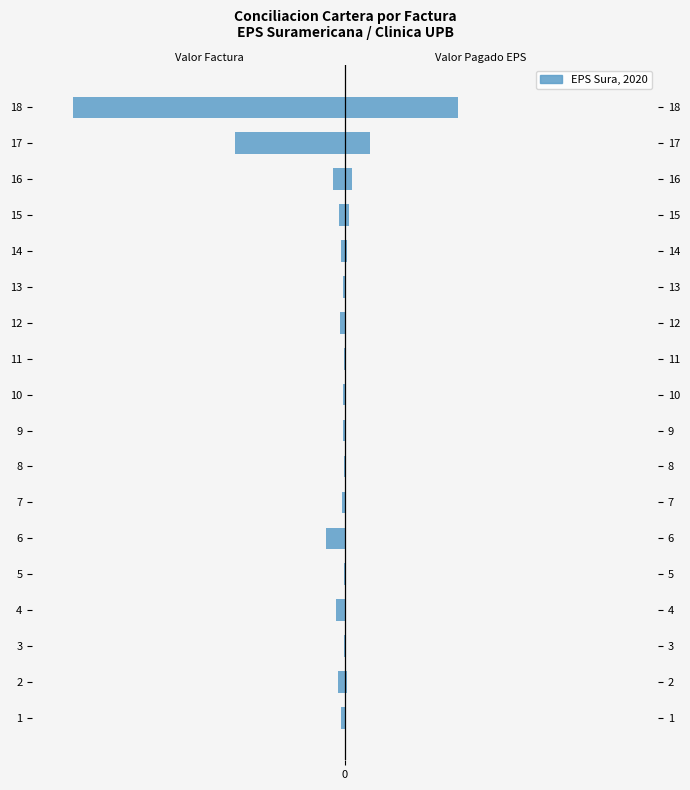

Rank the series at 2 from lowest to highest value.

Valor Factura Acreedor, Valor Pagado EPS